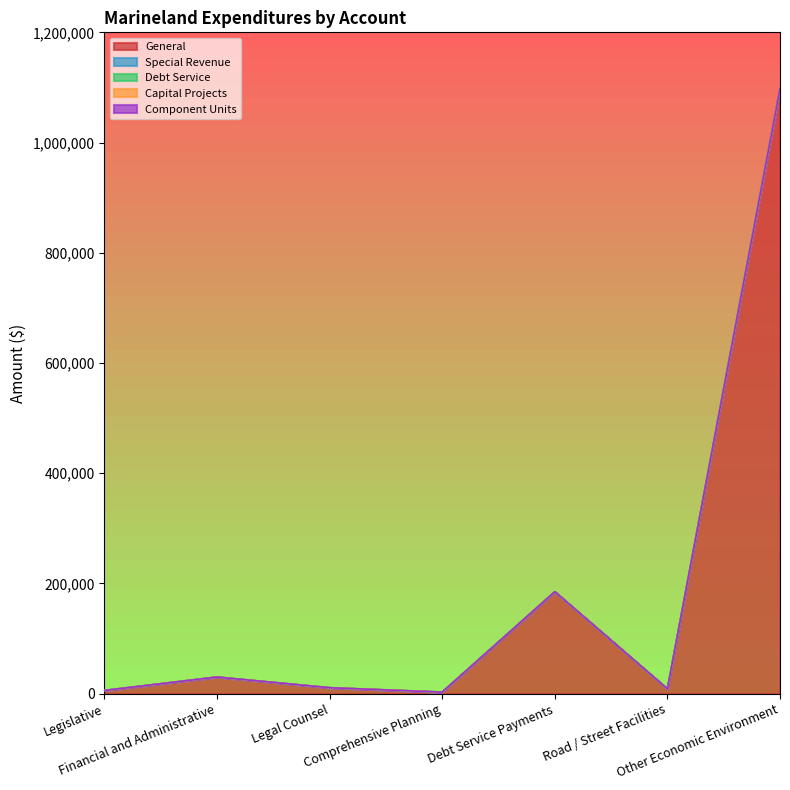

What is the greatest value displayed?

1097555